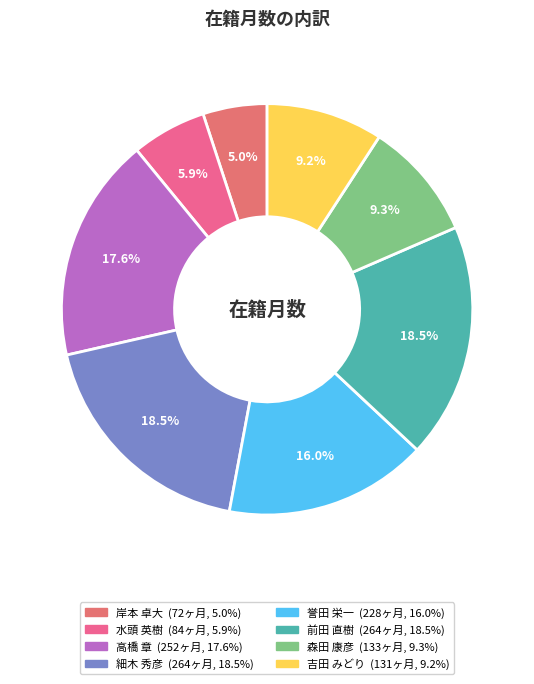

To the nearest percent, what percentage of the pie is 水頭 英樹?

6%